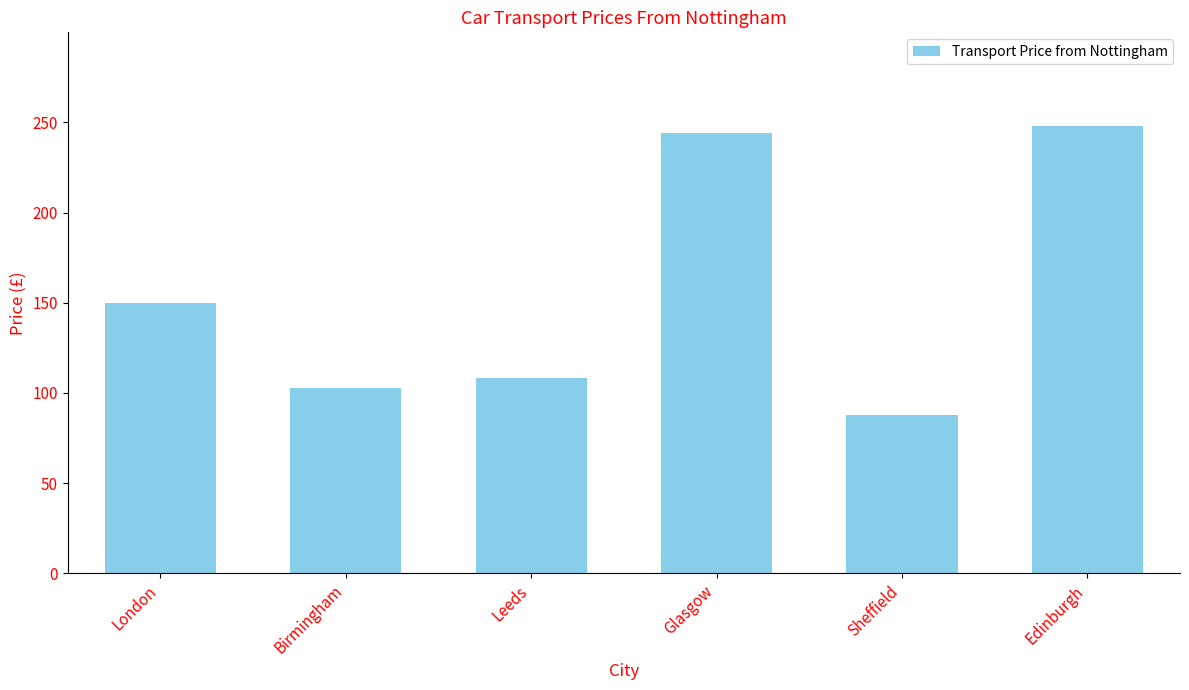

What position from the right is Sheffield?

2